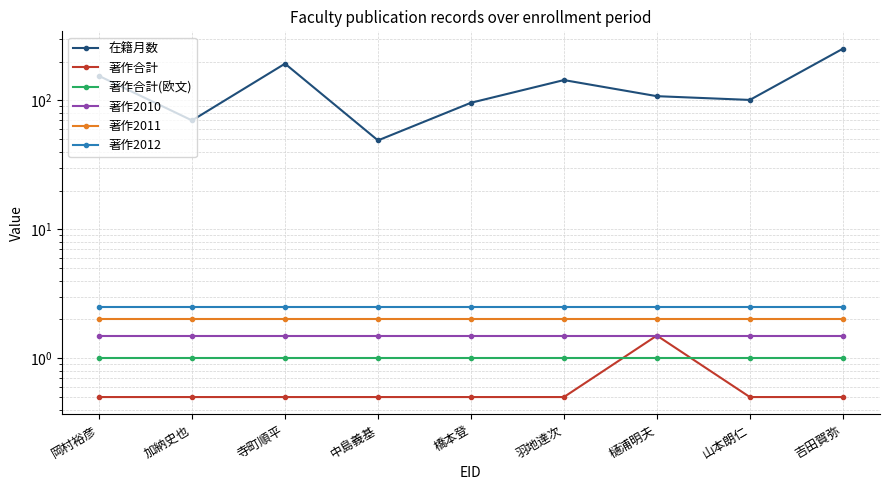

True or false: 在籍月数 and 著作2012 intersect in this chart.

False